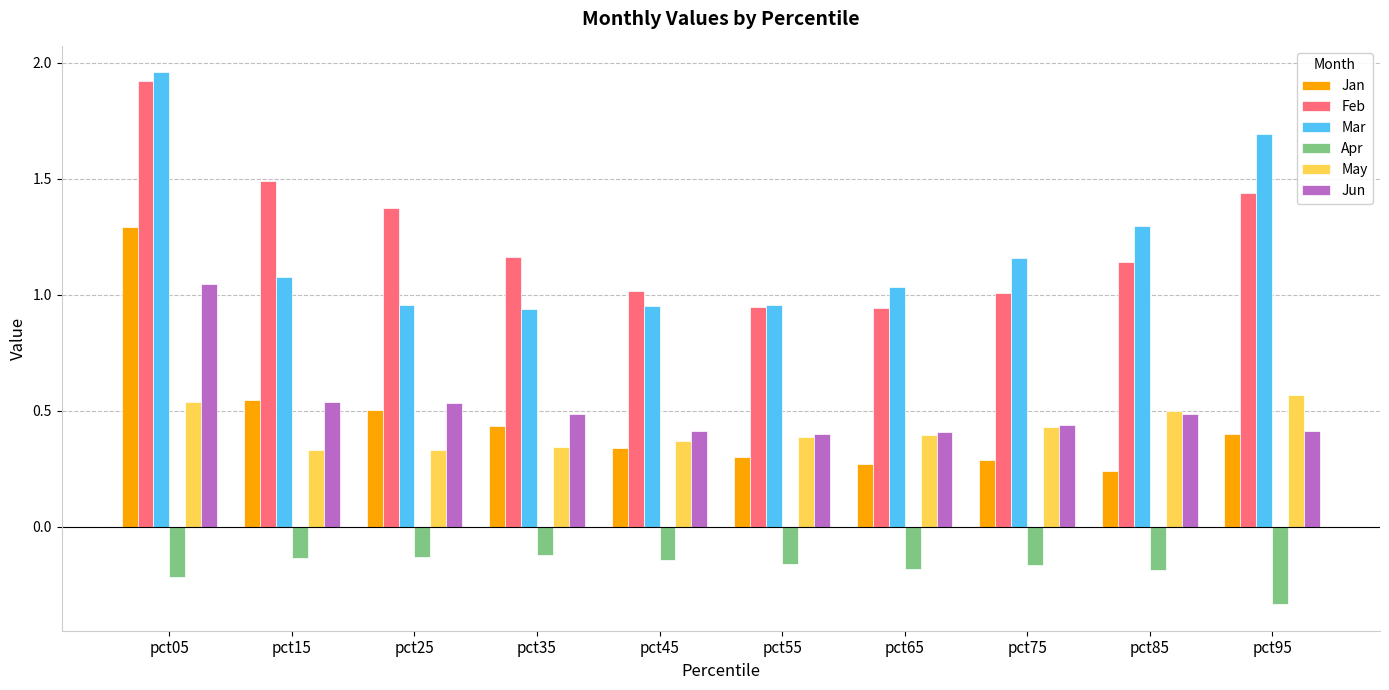

How many bars are there in total?

60